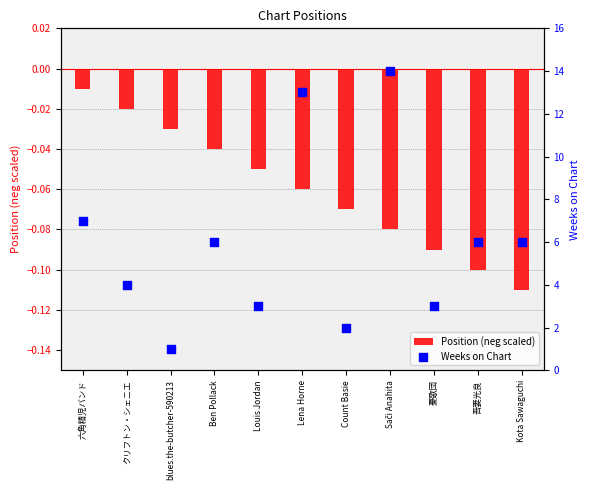

Which series has the largest total across all categories?

Weeks on Chart